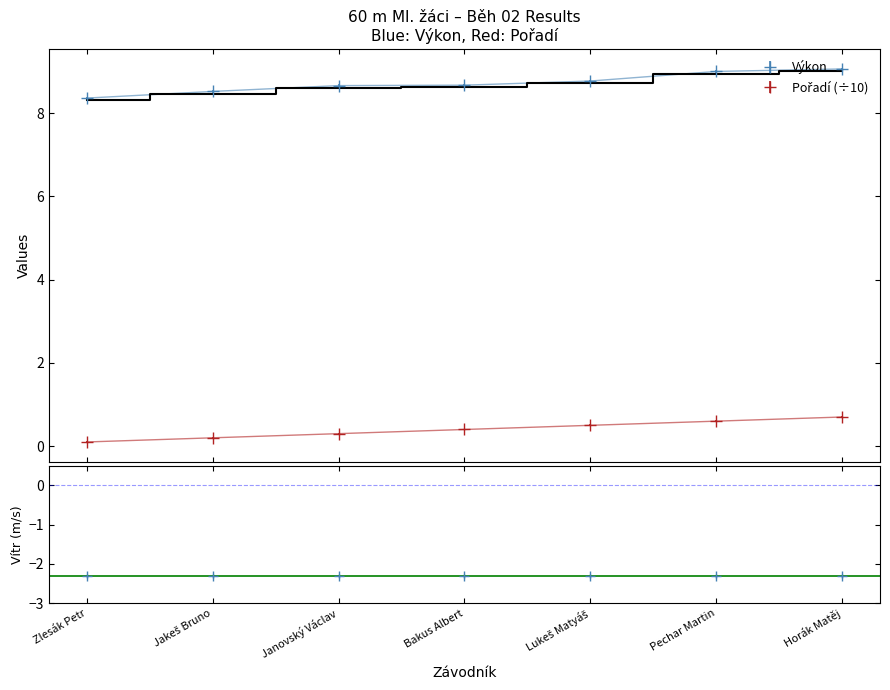

At which category is the sum across all series the highest?

Horák Matěj